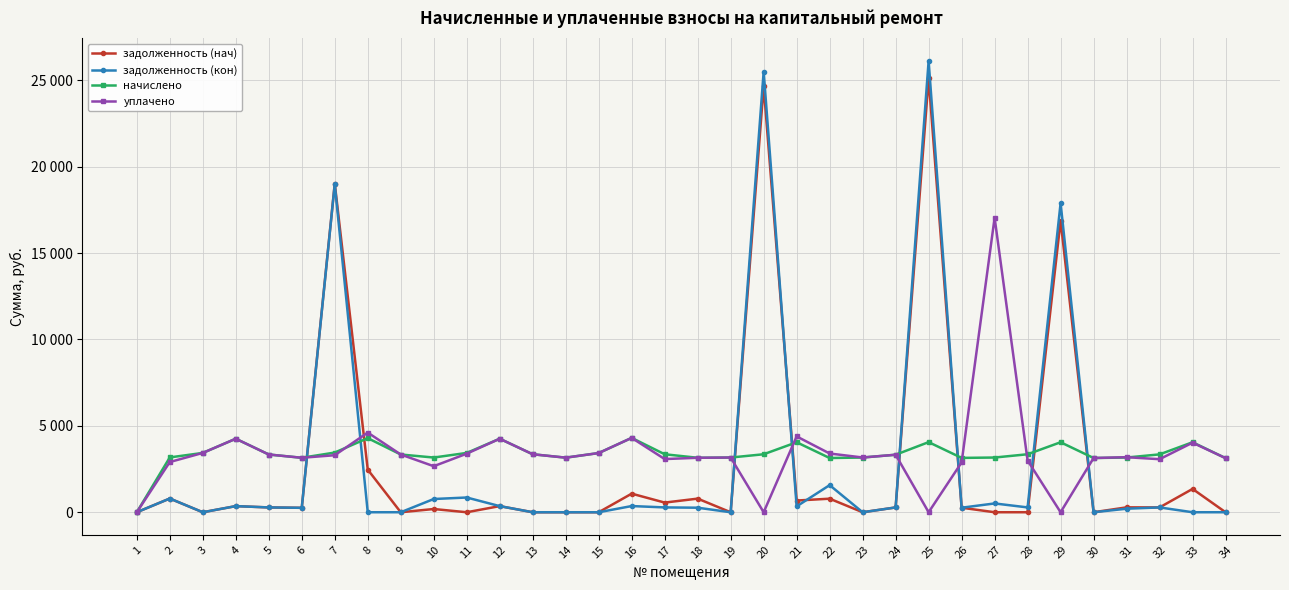

What is the difference between the second highest and second lowest values in the уплачено series?

4610.4